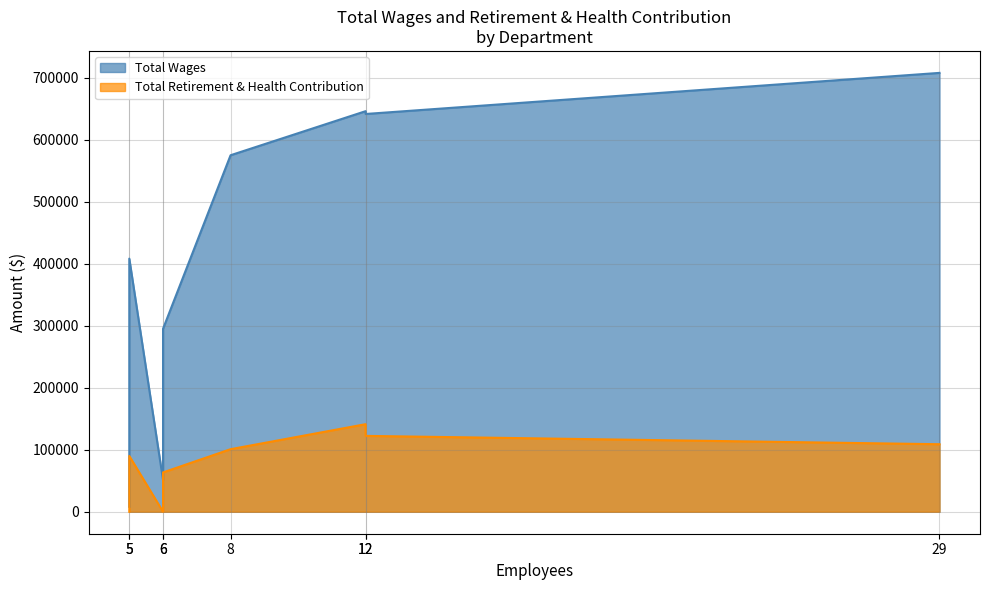

What are all the series names shown in the legend?

Total Wages, Total Retirement & Health Contribution